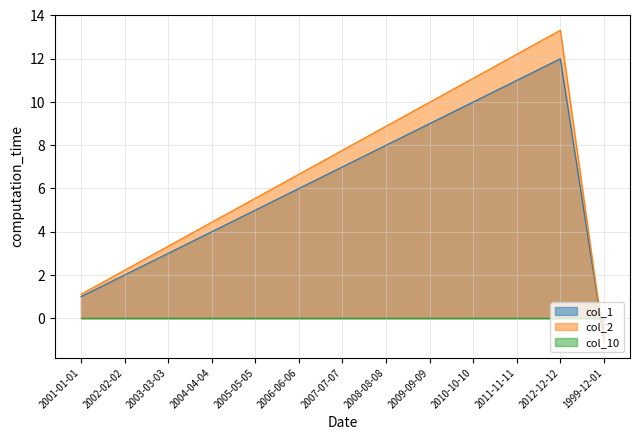

At which category is the sum across all series the highest?

2012-12-12